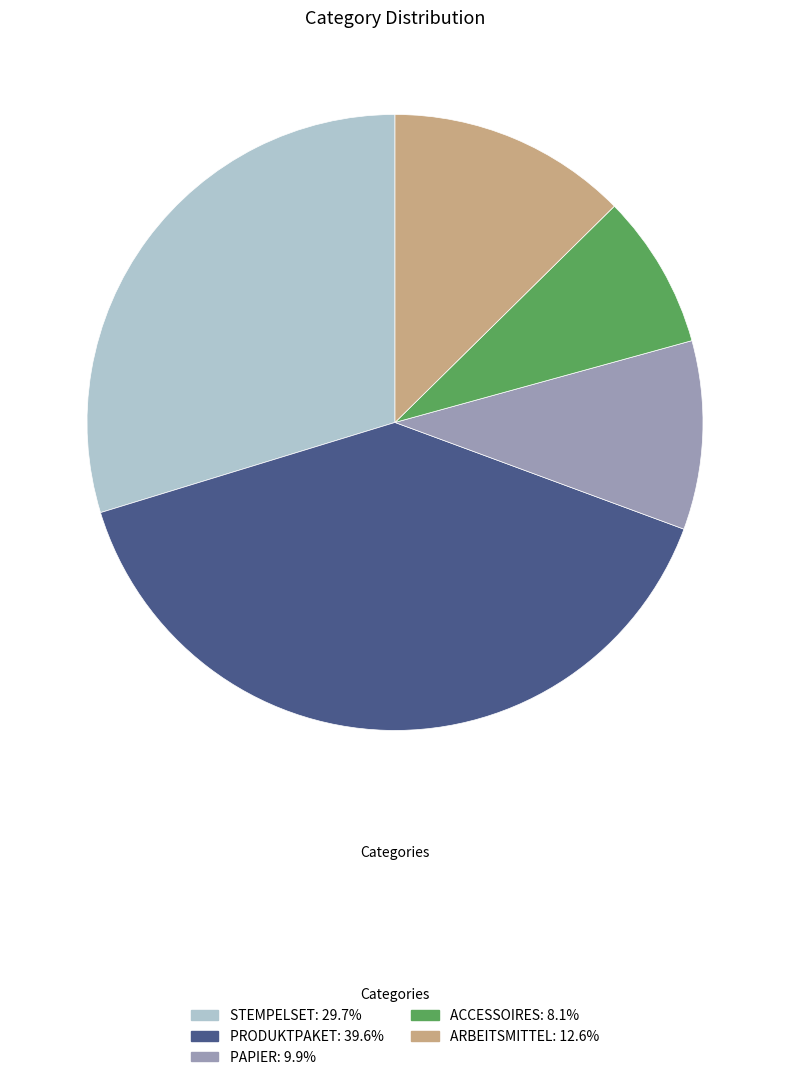

Between ACCESSOIRES and ARBEITSMITTEL, which is larger?

ARBEITSMITTEL